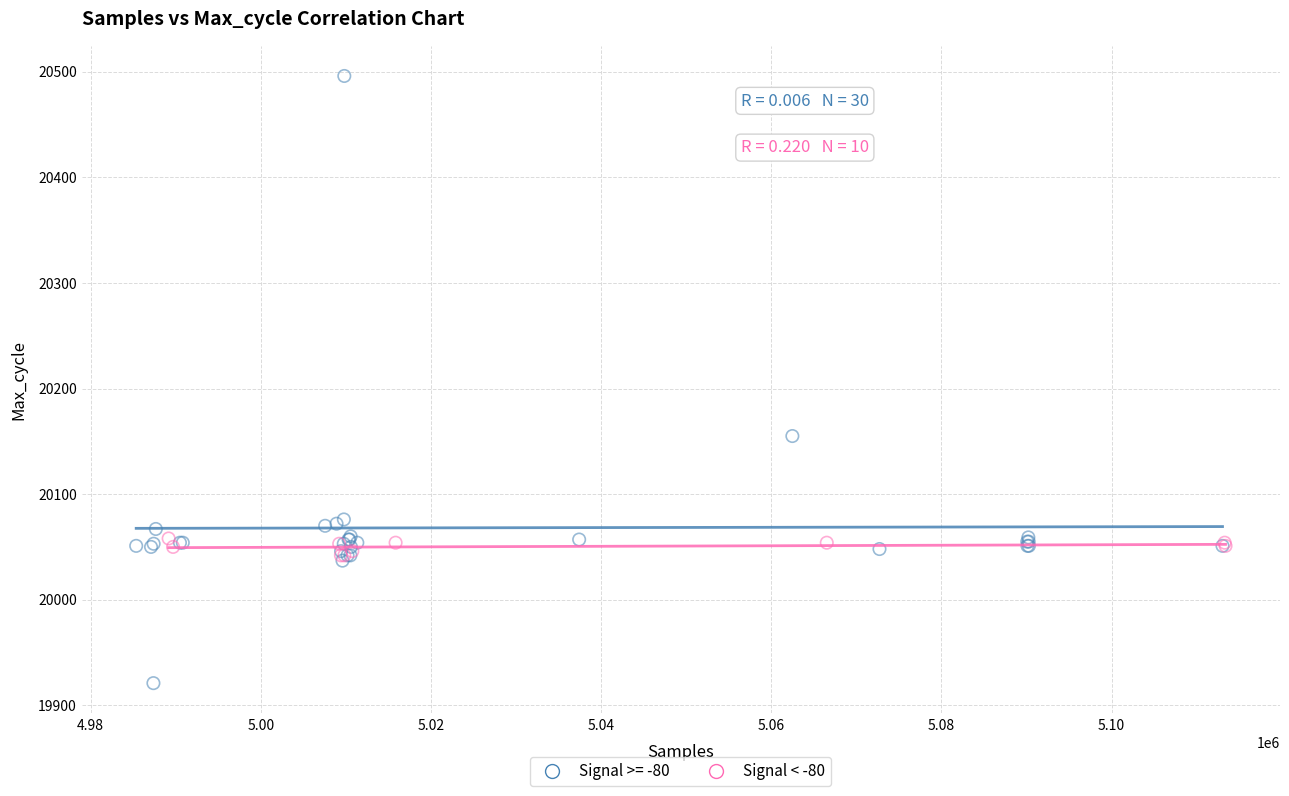

Which series contains the lowest Y value?

Signal >= -80